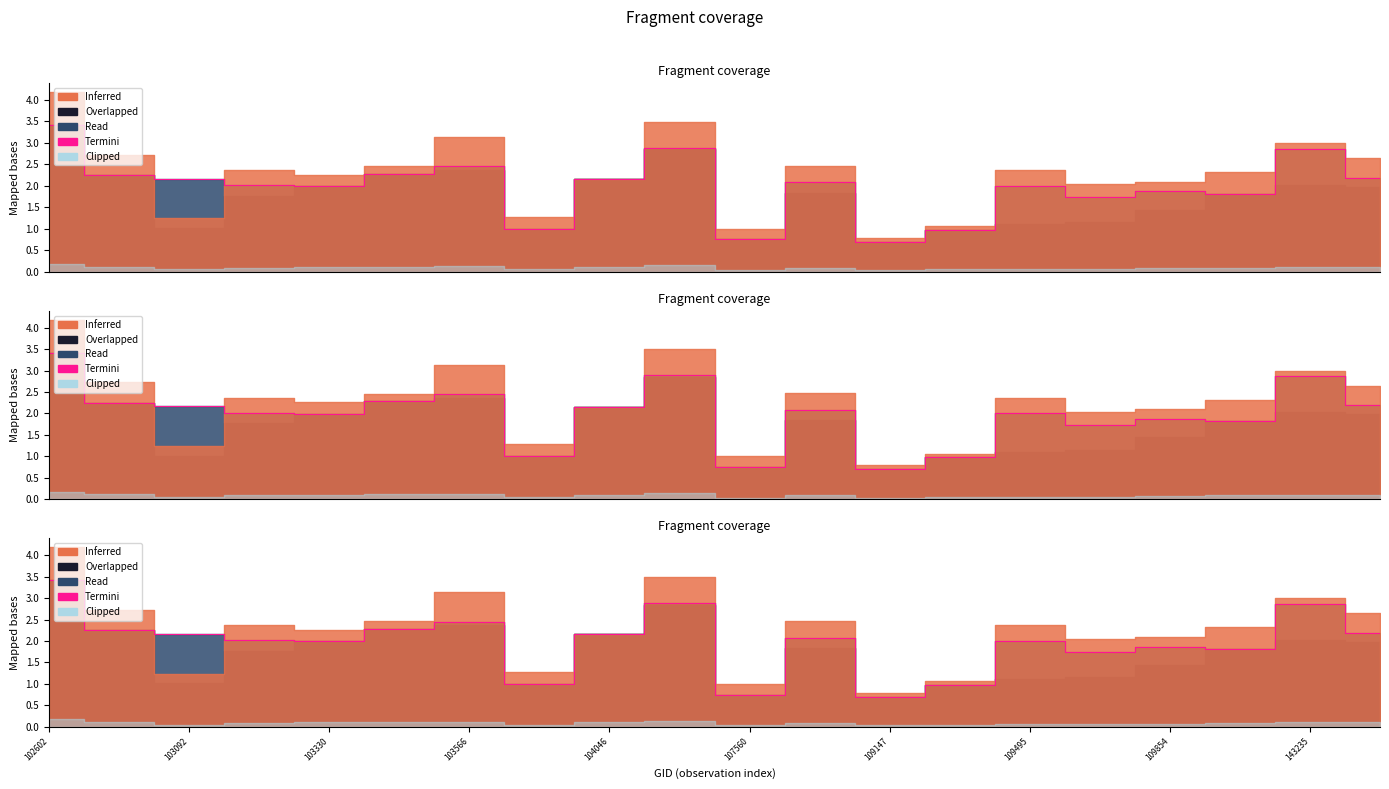

What is the label of the 7th point from the right?

13